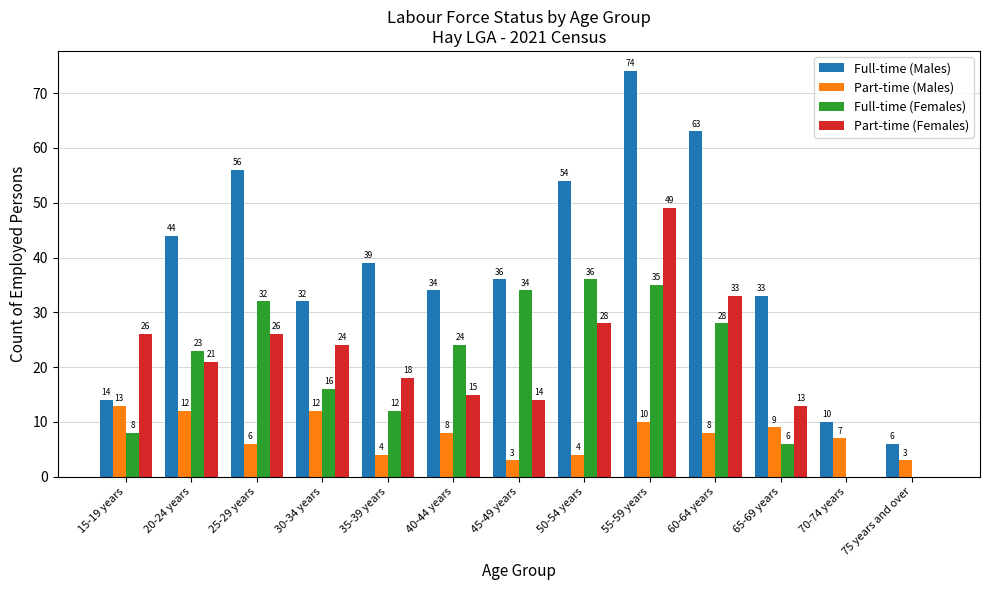

What are all the series names shown in the legend?

Full-time (Males), Part-time (Males), Full-time (Females), Part-time (Females)